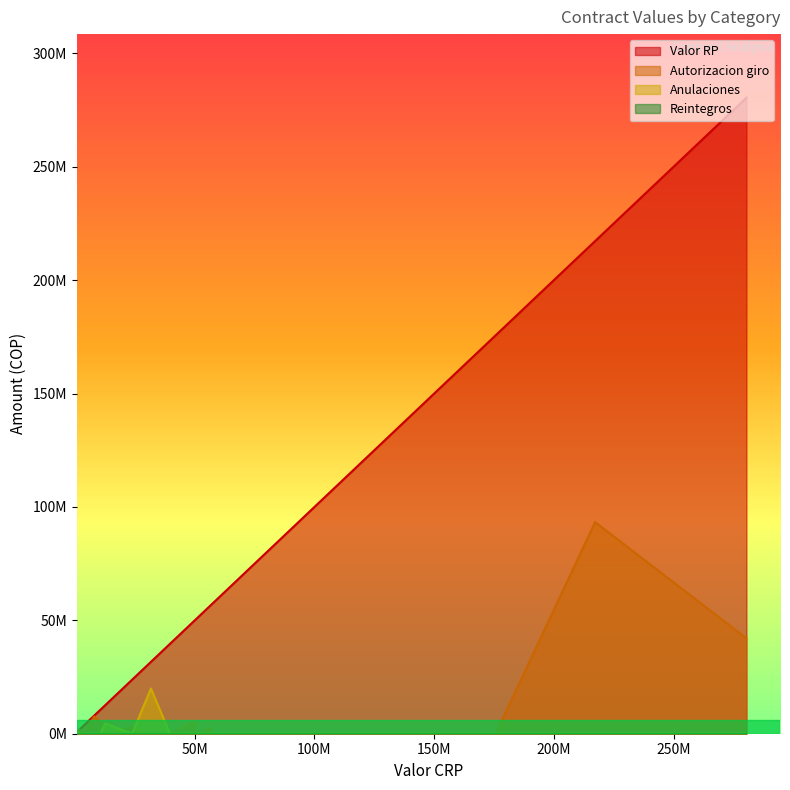

What is the spread (max minus min) of values at 0?

50000000